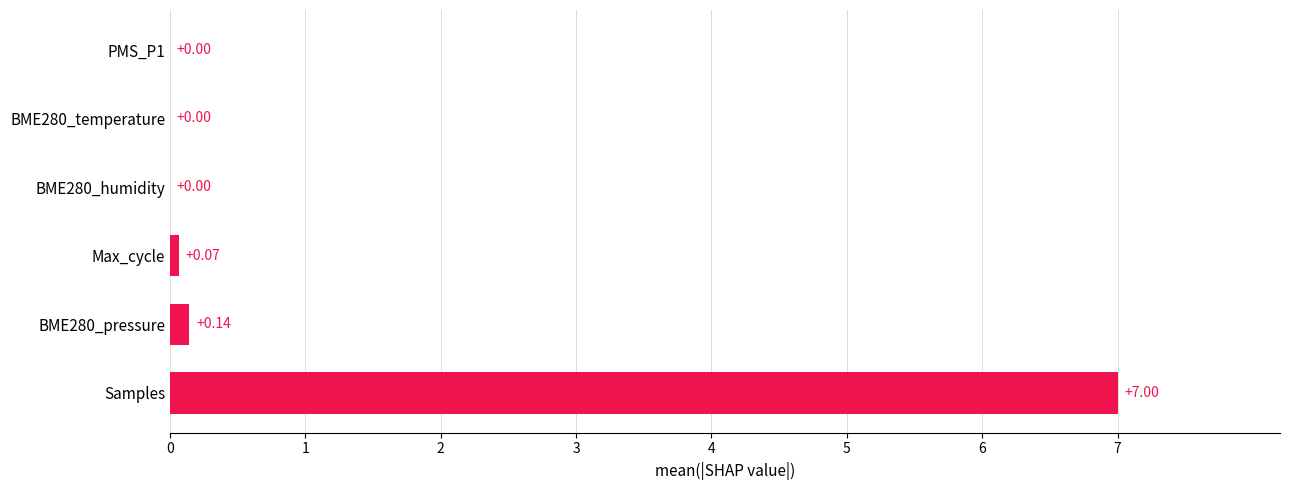

Which has a higher value, Samples or BME280_pressure?

Samples